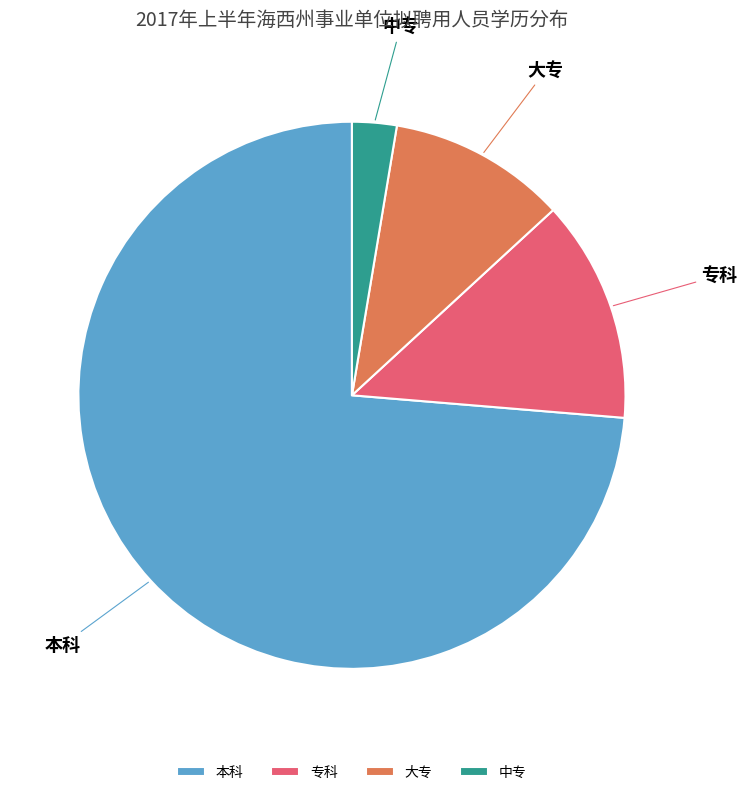

Is it true that 大专 is 11% of the pie?

True